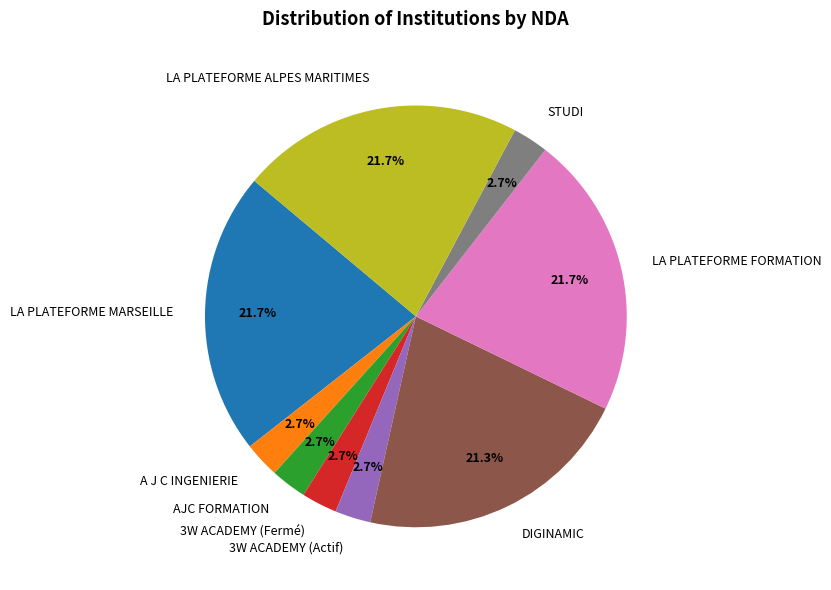

Is it true that A J C INGENIERIE is 3% of the pie?

True